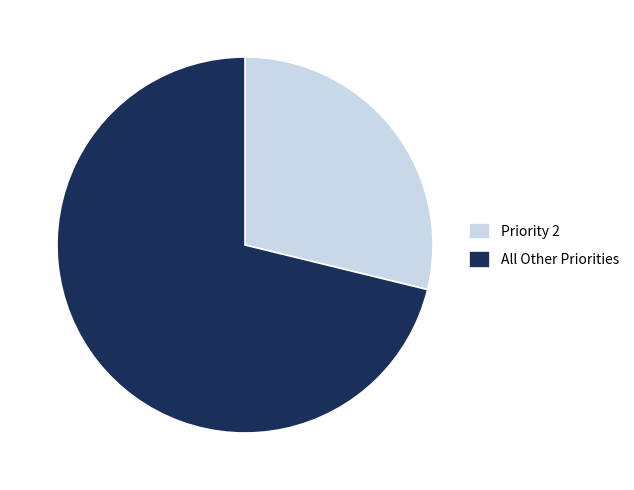

The Priority 2 slice represents 29% of the pie. True or false?

True